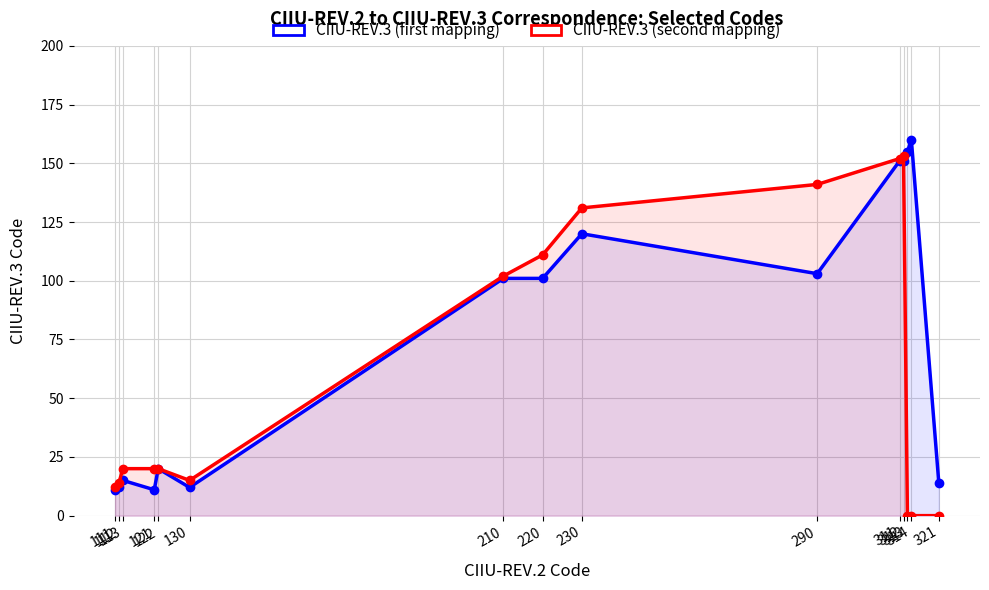

What is the lowest value of the CIIU-REV.3 (first mapping) series?

11